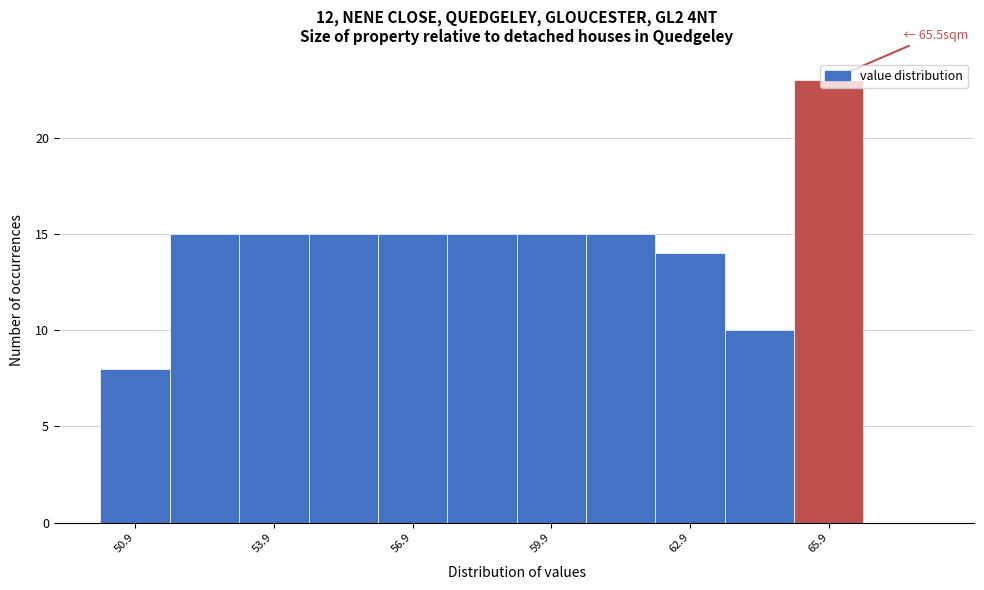

Around what value on the x-axis is the tallest bar? Give the approximate position of its centre, as read against the axis.

66.0